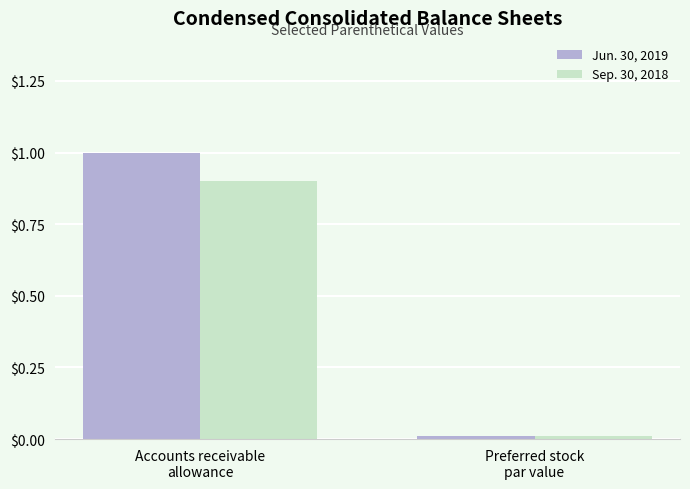

What position from the right is Preferred stock
par value?

1